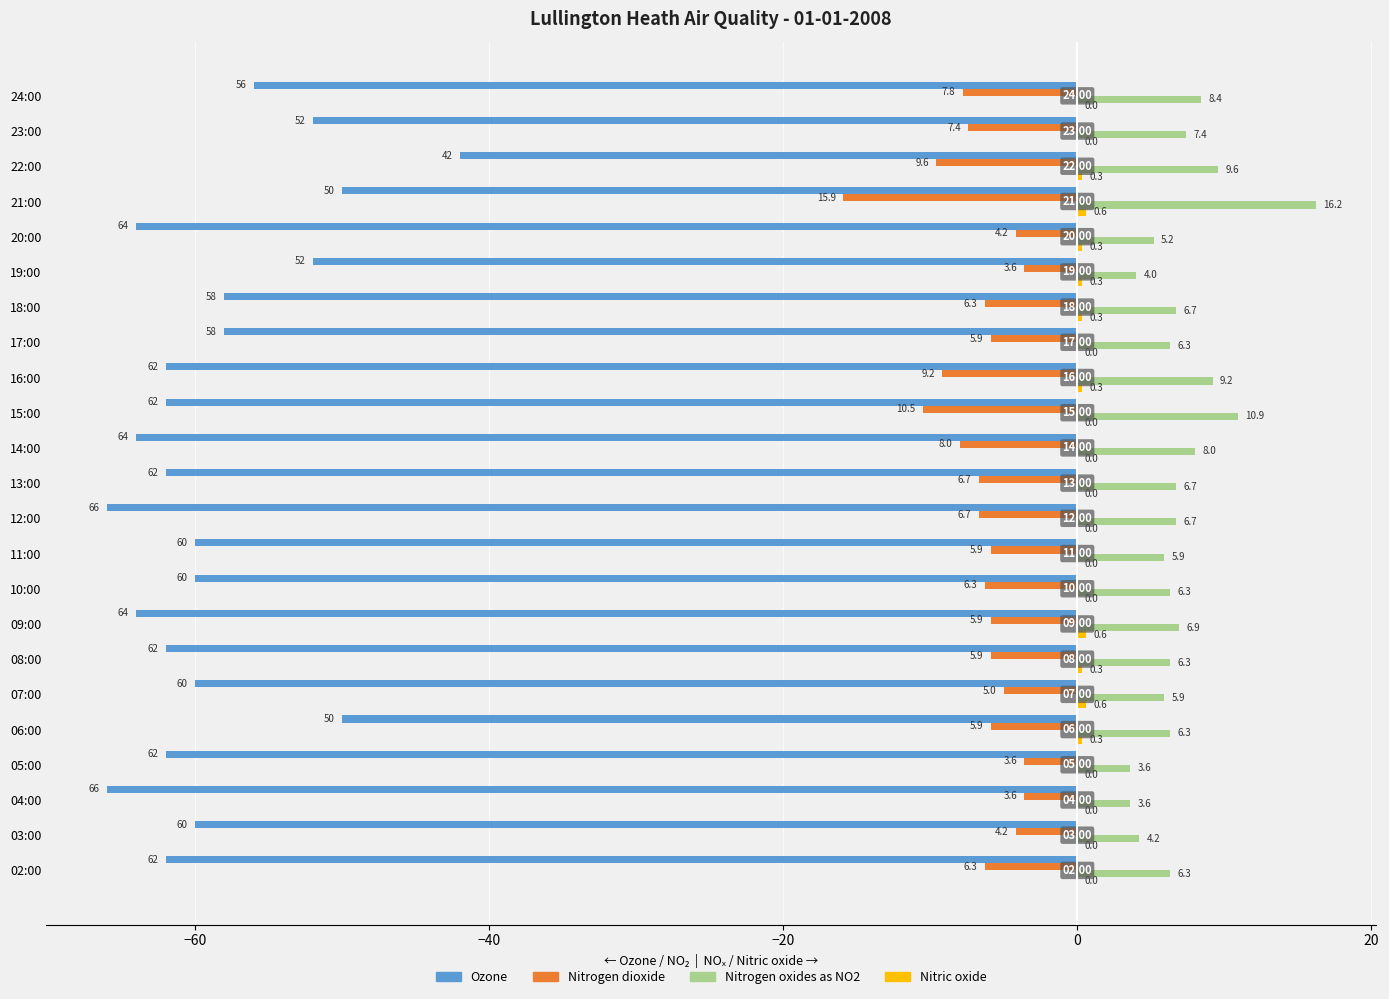

Which series changed the most between 09:00 and 24:00?

Ozone